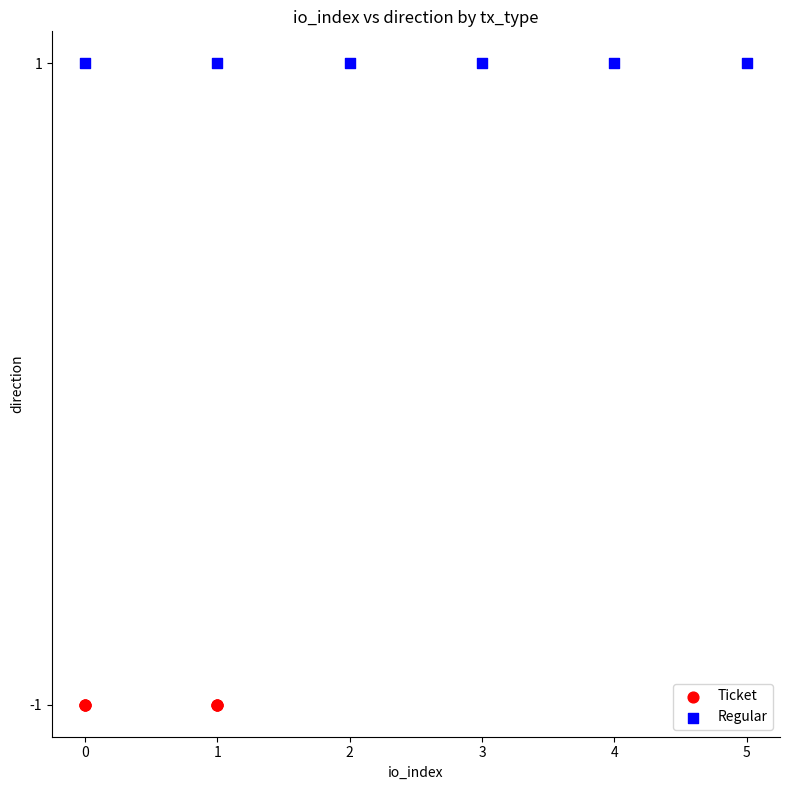

What are all the series names shown in the legend?

Ticket, Regular